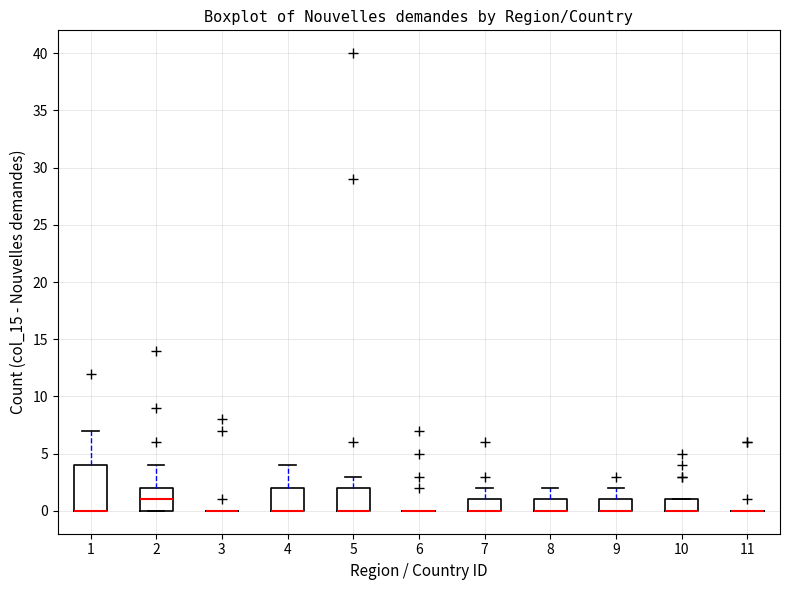

Reading left to right, read every box against the y-axis: the position of its median line, the range the box covers, and the ends of its whiskers. The values are not printed on the chart, so give them approximately, as read against the axis.

1: median 0 (drawn on the box's lower edge), box 0 to 4, whiskers 0 to 7
2: median 1, box 0 to 2, whiskers 0 to 4
3: box collapsed to a line at 0, whiskers 0 to 0
4: median 0 (drawn on the box's lower edge), box 0 to 2, whiskers 0 to 4
5: median 0 (drawn on the box's lower edge), box 0 to 2, whiskers 0 to 3
6: box collapsed to a line at 0, whiskers 0 to 0
7: median 0 (drawn on the box's lower edge), box 0 to 1, whiskers 0 to 2
8: median 0 (drawn on the box's lower edge), box 0 to 1, whiskers 0 to 2
9: median 0 (drawn on the box's lower edge), box 0 to 1, whiskers 0 to 2
10: median 0 (drawn on the box's lower edge), box 0 to 1, whiskers 0 to 1
11: box collapsed to a line at 0, whiskers 0 to 0